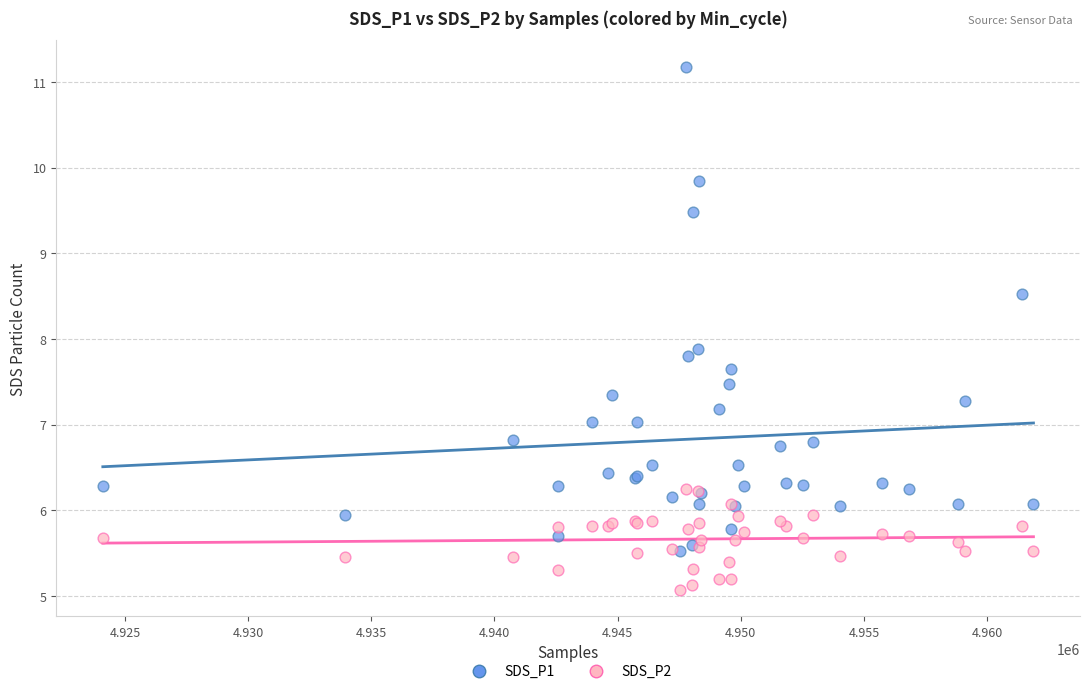

Across all series, what Y value is closest to 8?

7.9